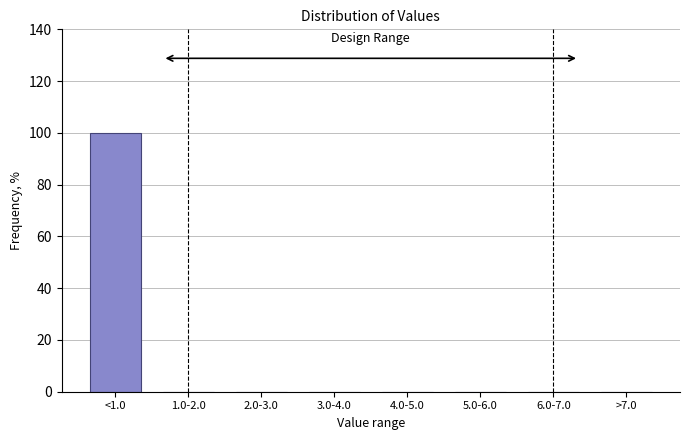

Which category has the highest value across all series?

<1.0